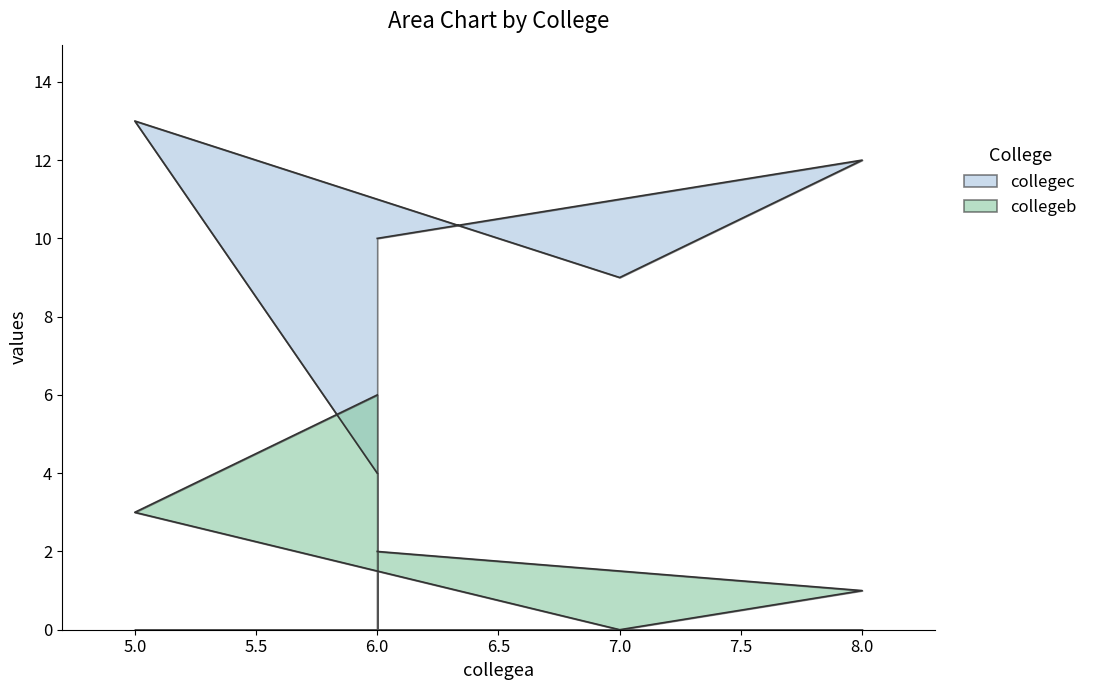

Reading left to right, list all the values displayed in this chart.

collegeb: 2	1	0	3	6
collegec: 10	12	9	13	4